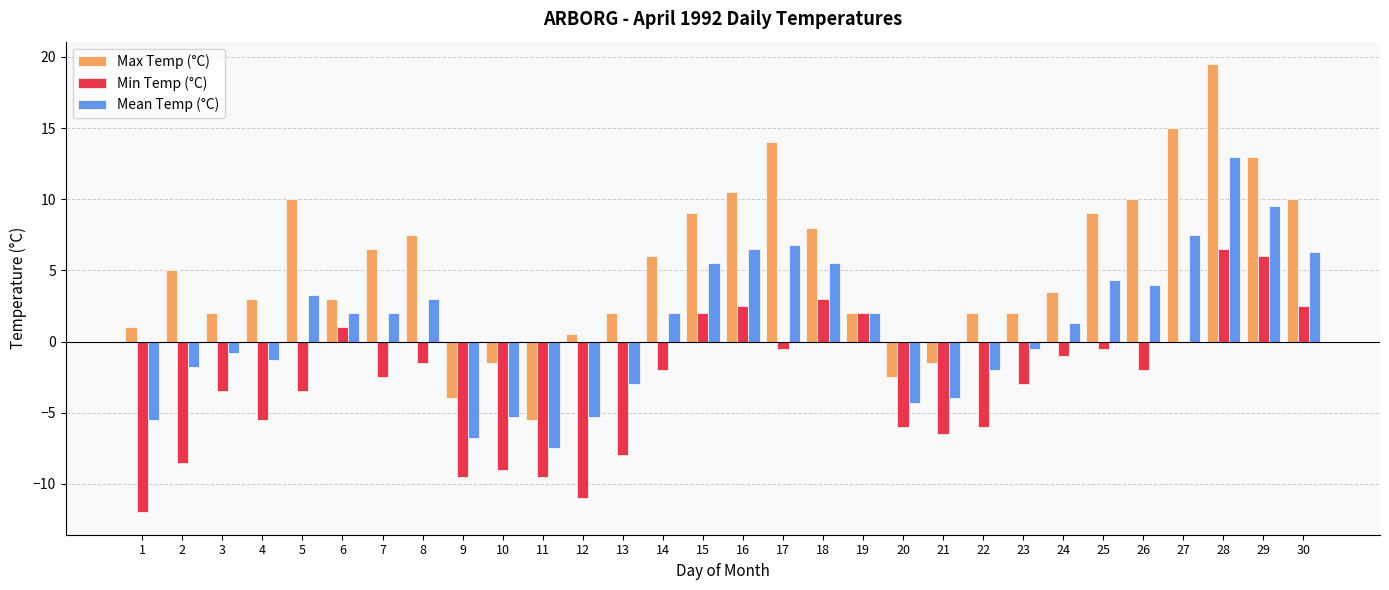

Which series has the largest total across all categories?

Max Temp (°C)